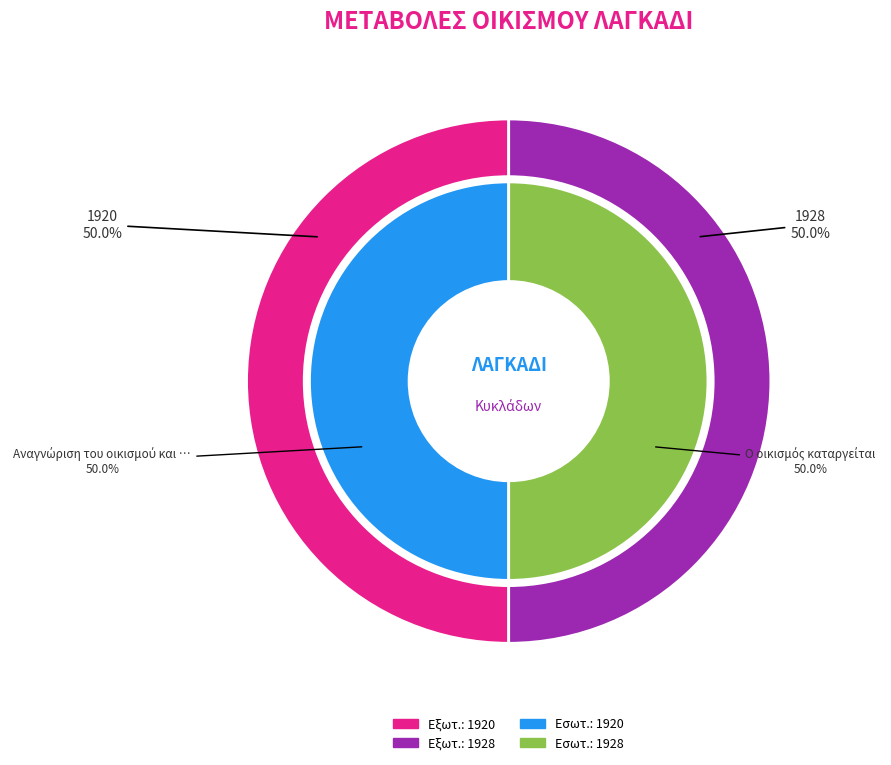

What percentage do Ο οικισμός καταργείται and Αναγνώριση του οικισμού και προσάρτησή together represent?

100.0%